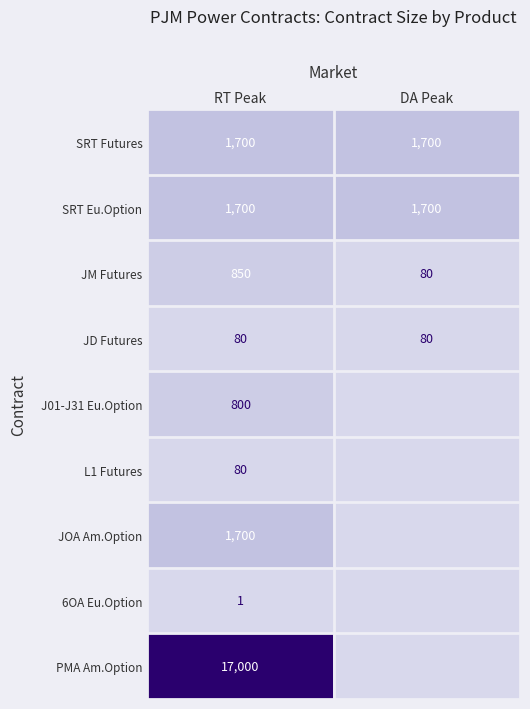

Is it true that L1 Futures equals 130 at RT Peak?

False